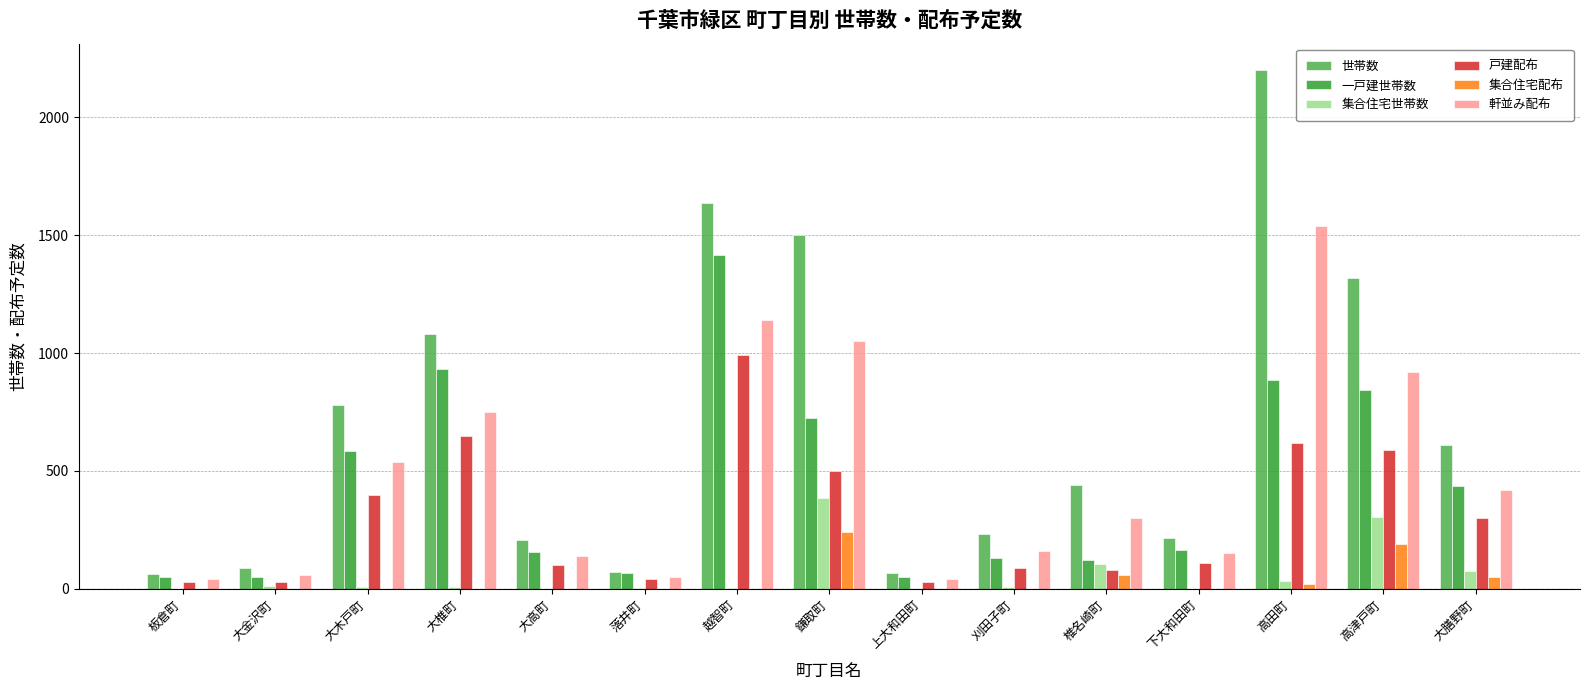

How many distinct data groups are displayed?

6